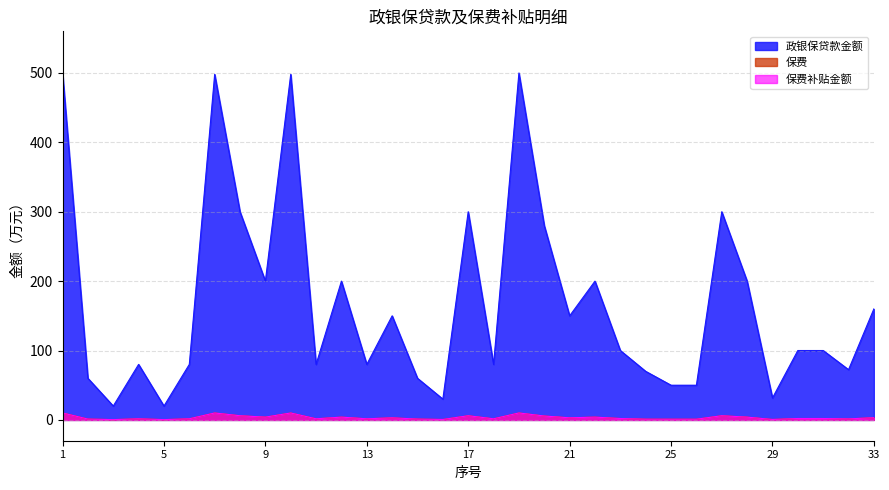

What is the value of the 保费补贴金额 point at the 11th from the left?

1.6